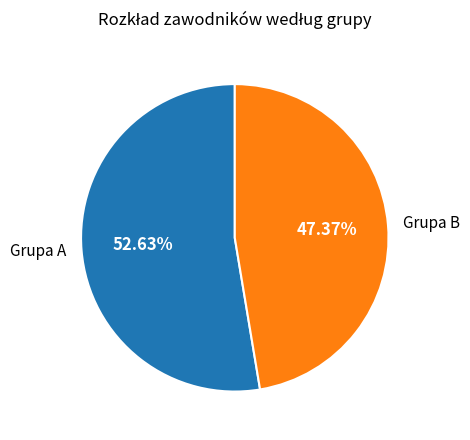

What is the smallest slice in the pie chart?

Grupa B